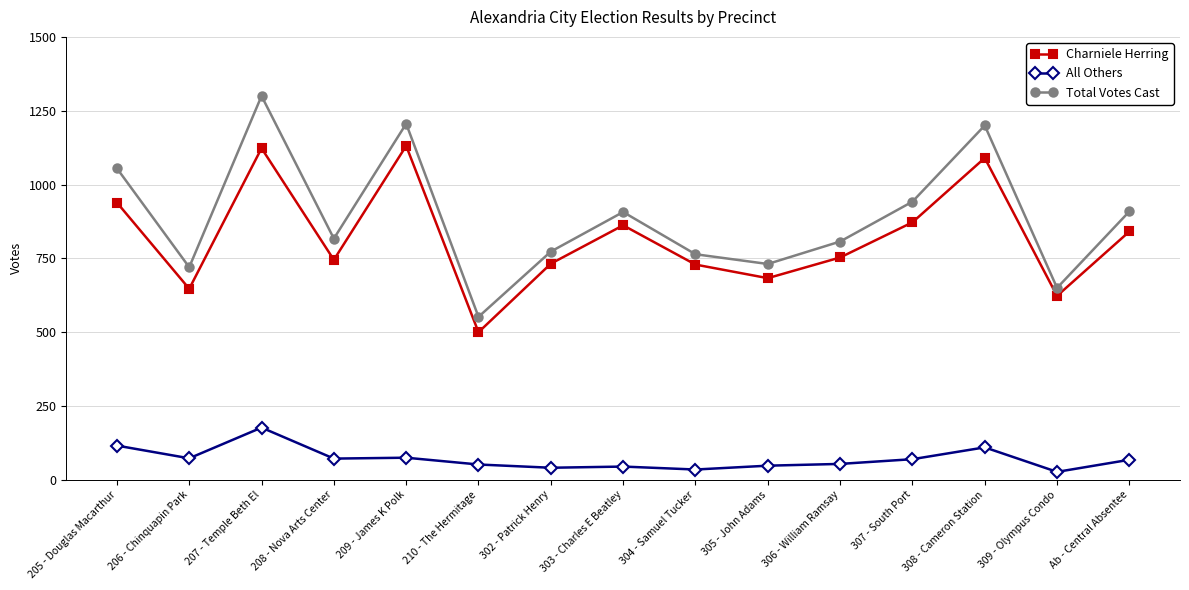

True or false: All Others and Charniele Herring intersect in this chart.

False